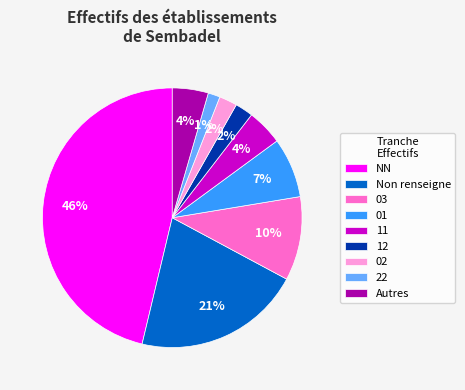

Do 02 and 01 together represent more than half of the pie?

No